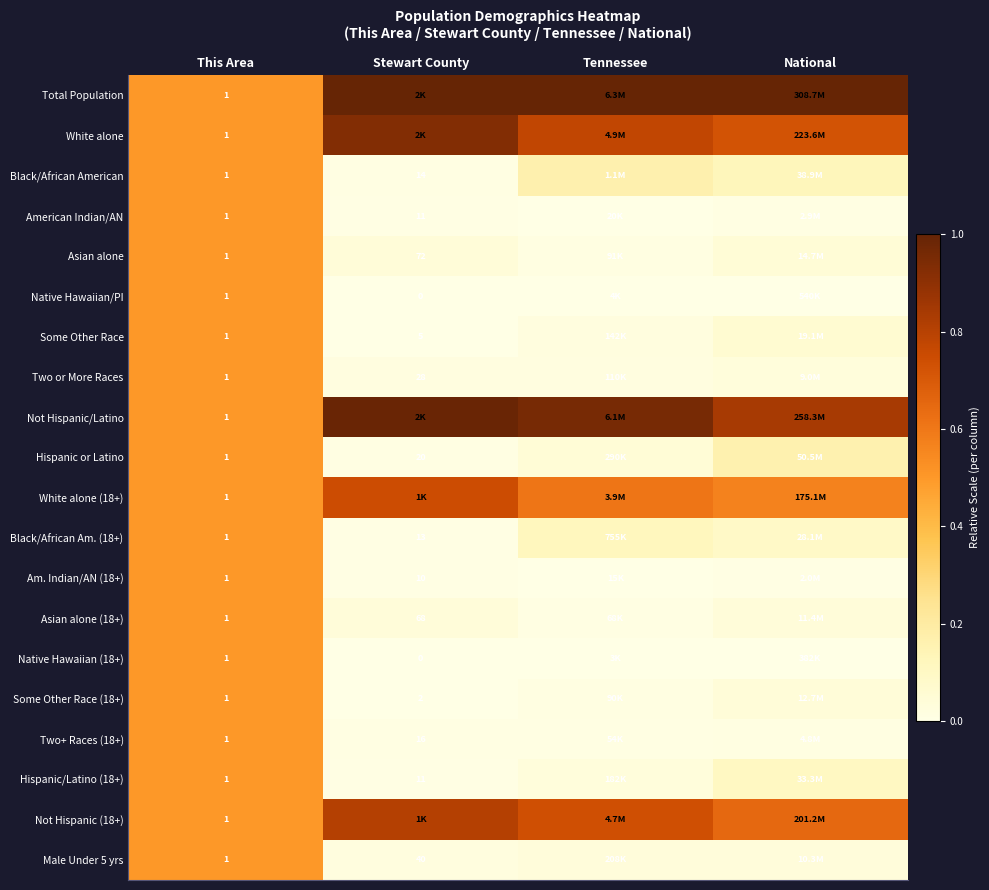

Which series has the largest total across all categories?

Total Population